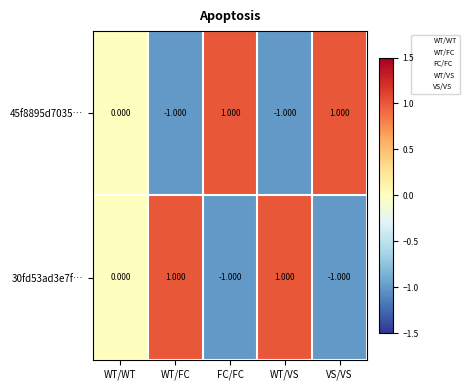

What is the spread (max minus min) of values at FC/FC?

2